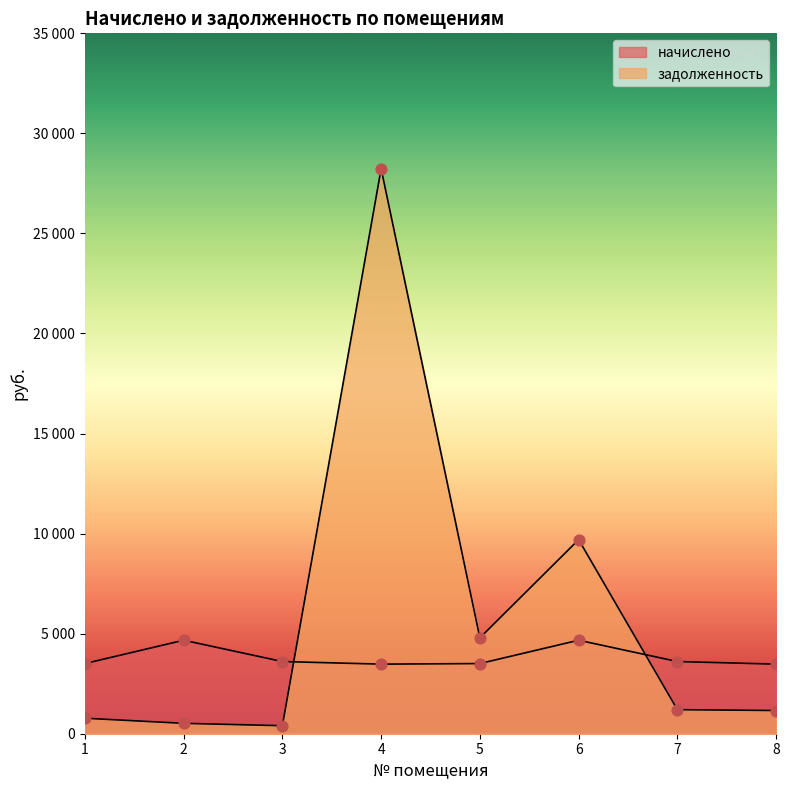

At how many categories does at least one series exceed 6722?

2